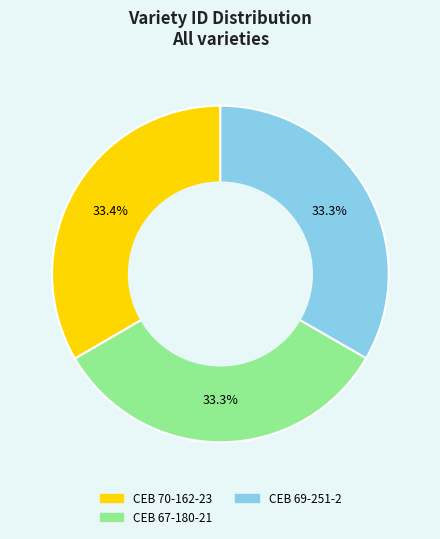

Combined, what portion of the pie is CEB 69-251-2 and CEB 70-162-23?

66.7%